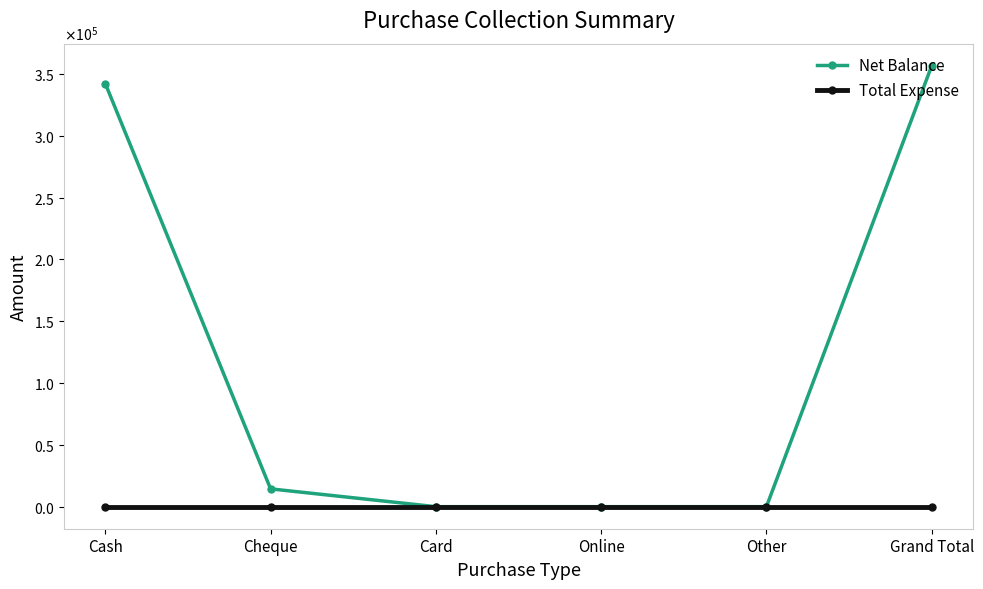

What are all the series names shown in the legend?

Net Balance, Total Expense